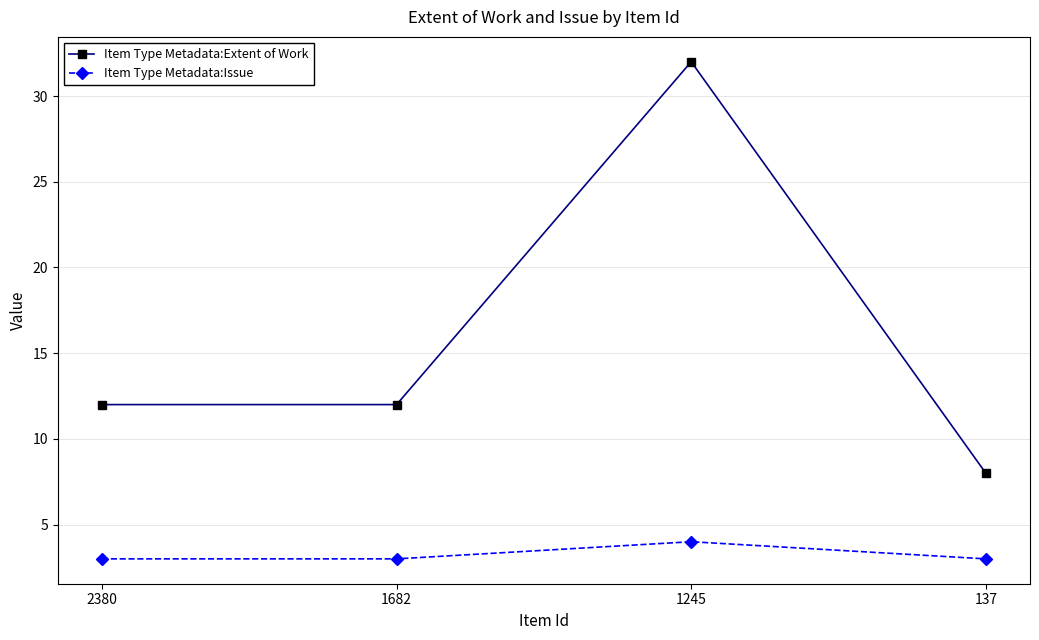

What is the greatest value displayed?

32